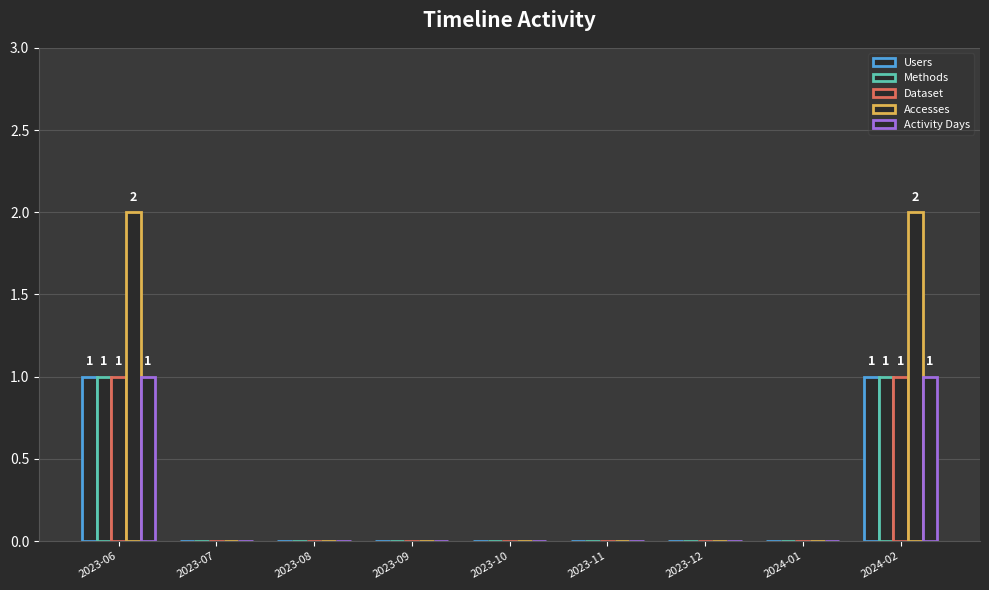

How many distinct data groups are displayed?

5